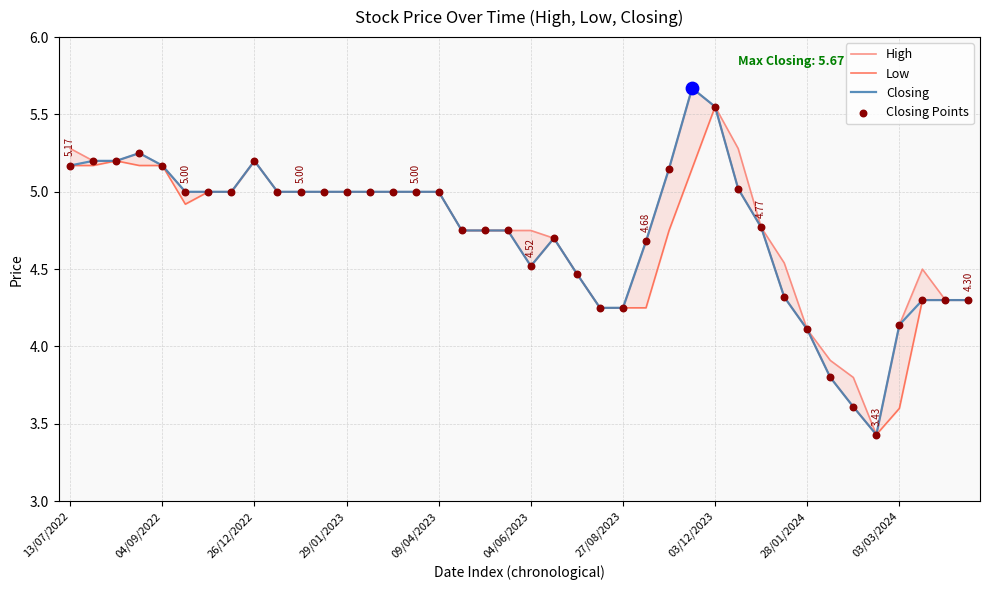

Which series has the widest spread of Y values?

High